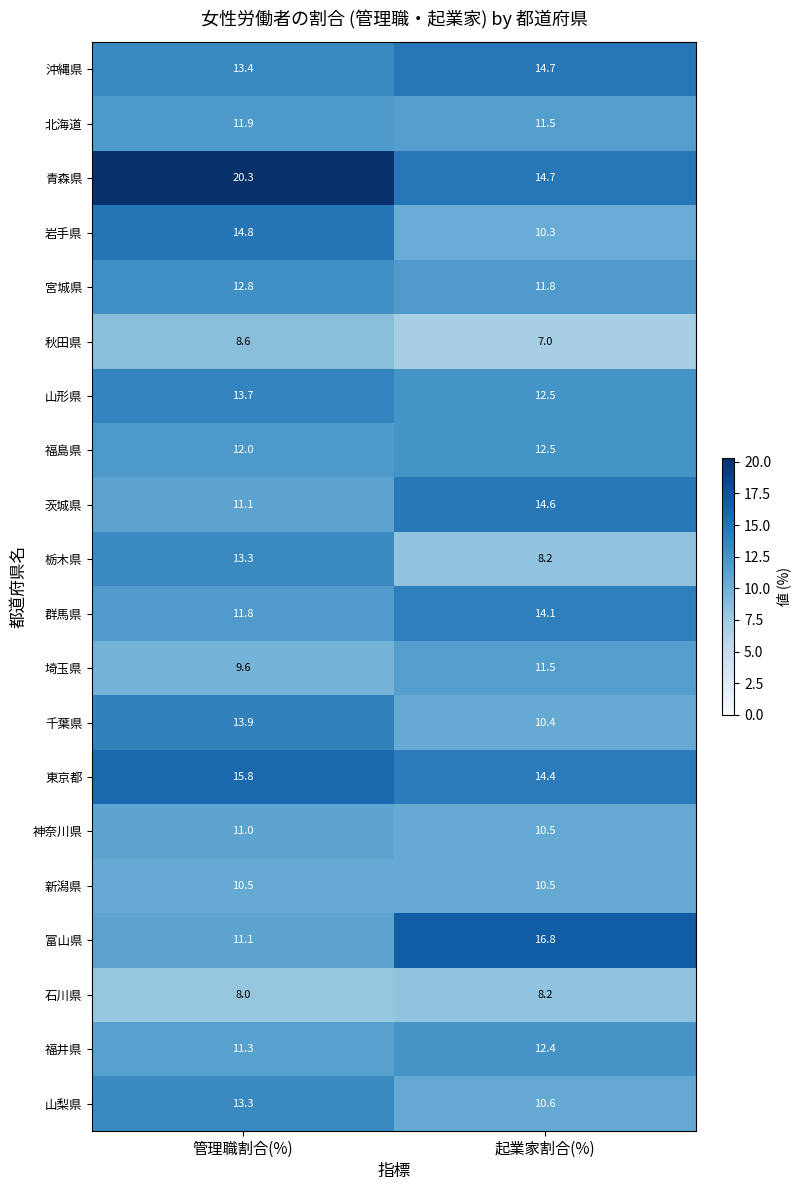

Which series has the widest spread of values?

富山県